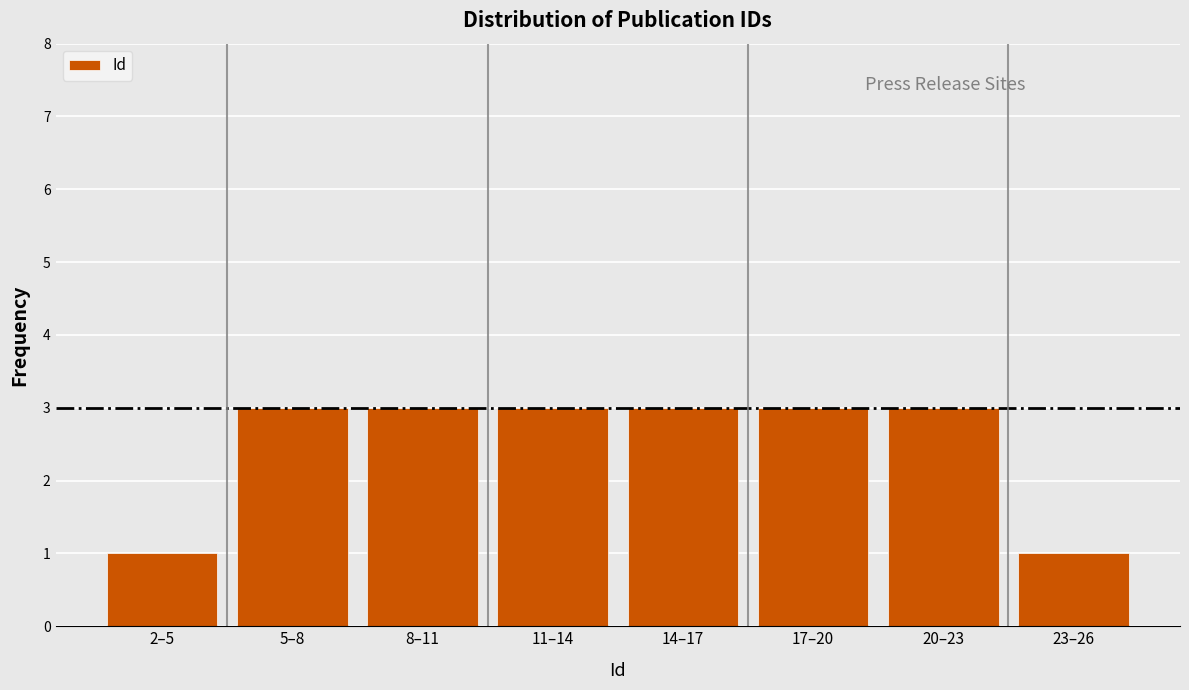

Reading right to left, list all the values displayed in this chart.

1	3	3	3	3	3	3	1